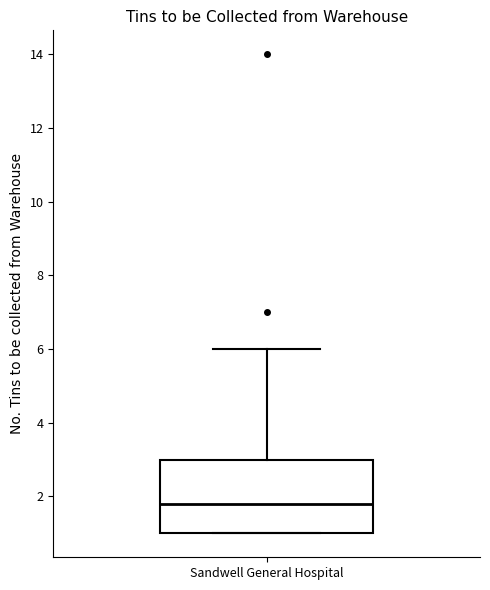

Where is the lower edge of the box for Sandwell General Hospital on the y-axis? The values are not printed on the chart, so give them approximately, as read against the axis.

1.0